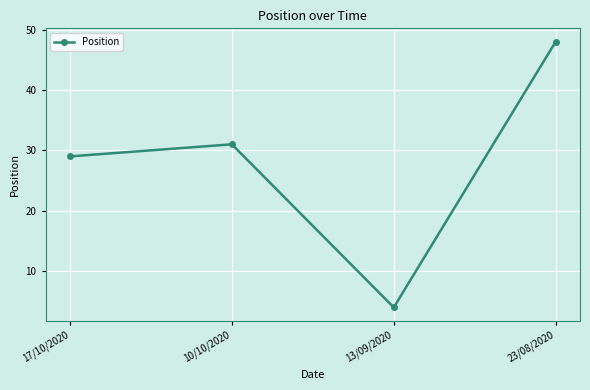

What is the change in value from 17/10/2020 to 13/09/2020?

-25